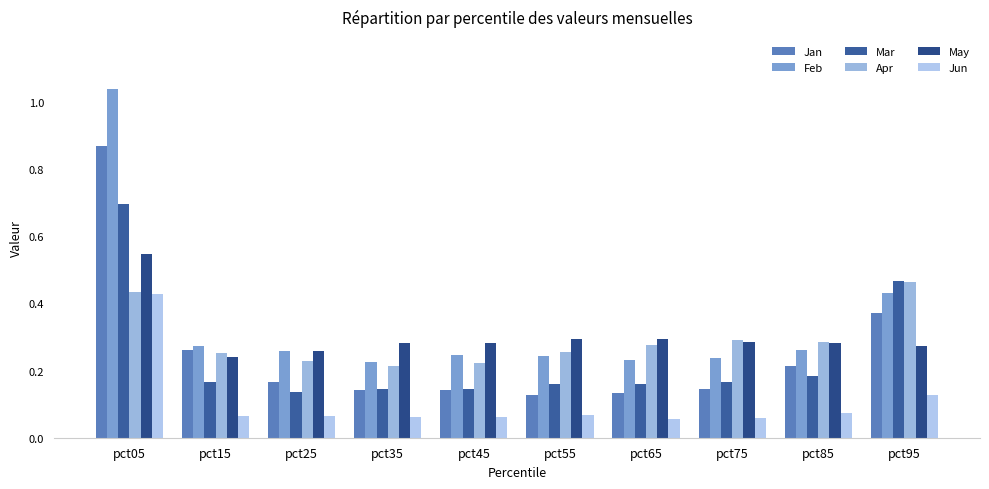

What is the sum of all Jun values?

1.1